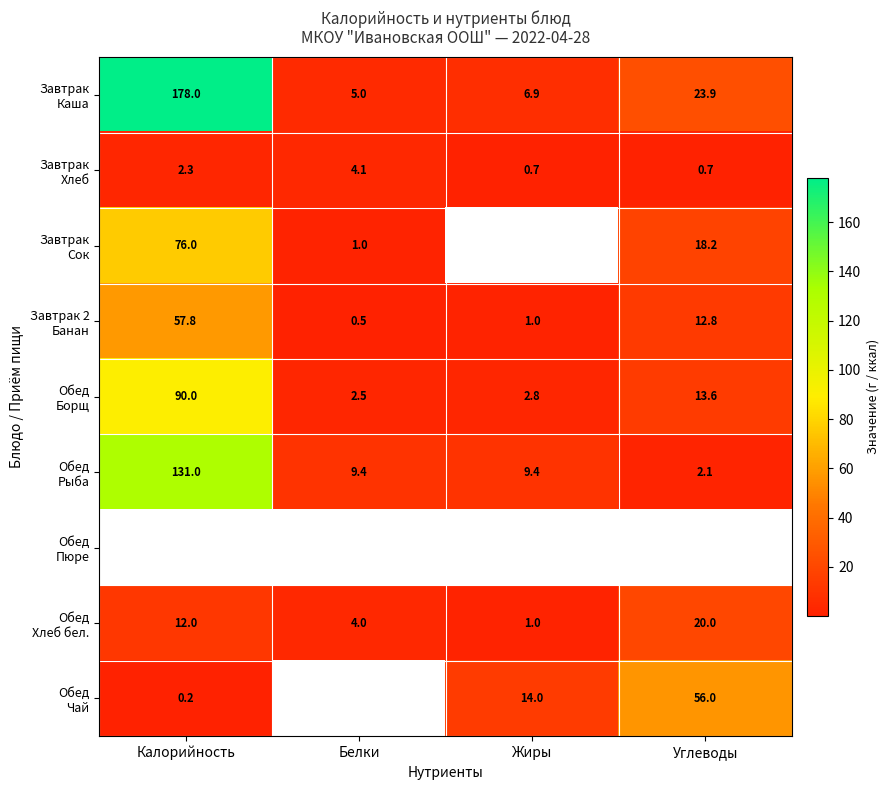

What is the sum of all Завтрак Хлеб values?

7.7